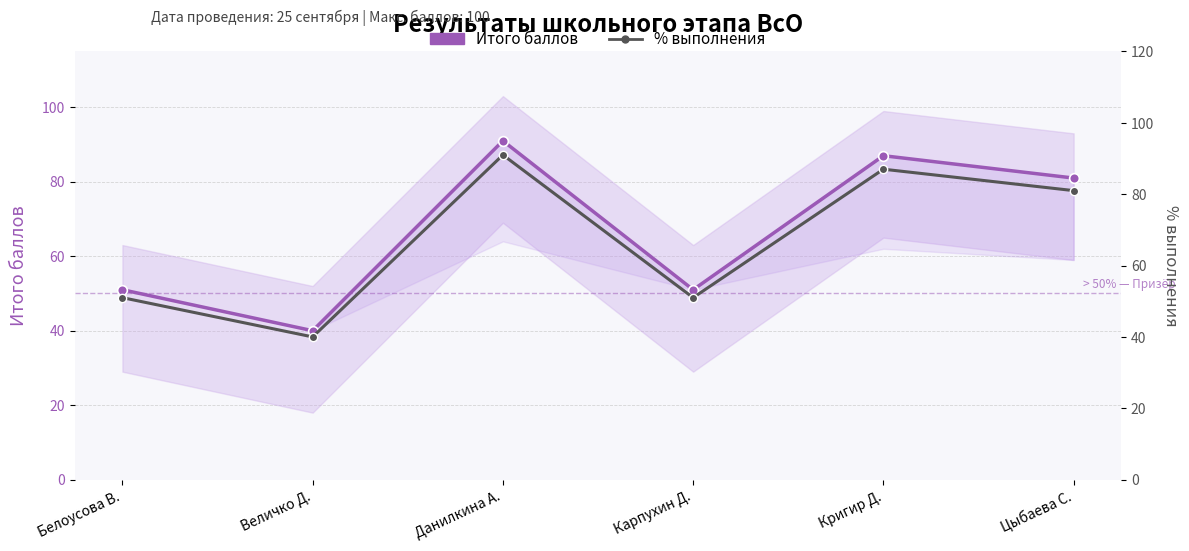

Where is % выполнения nearest to the value 65?

Белоусова В.